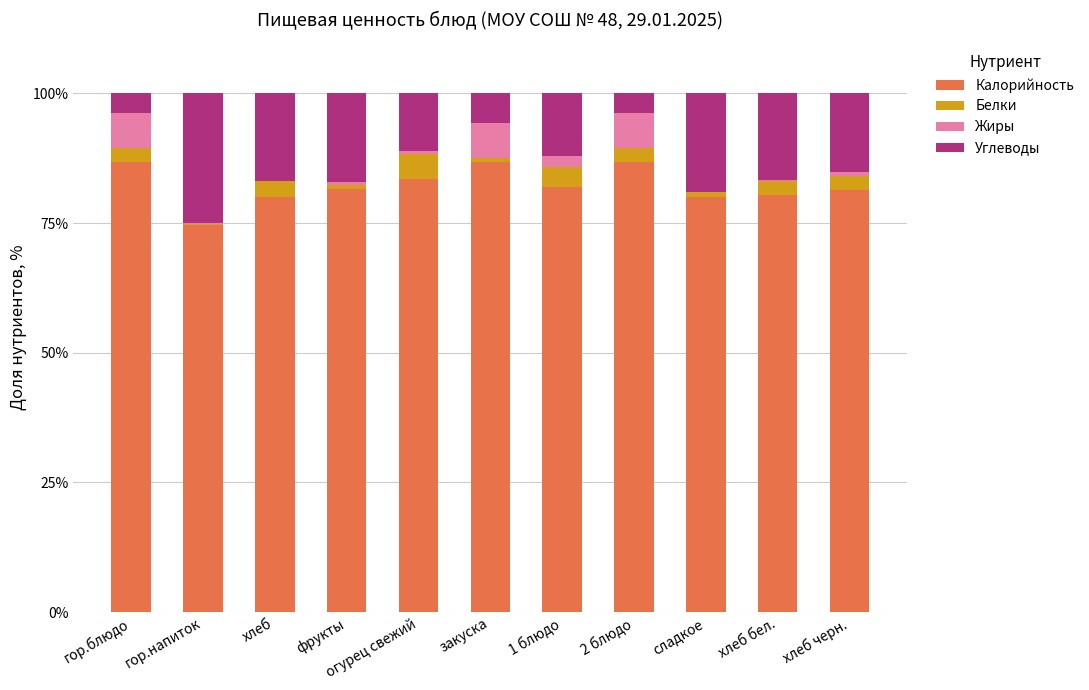

What is the sum of all Калорийность values?

903.5